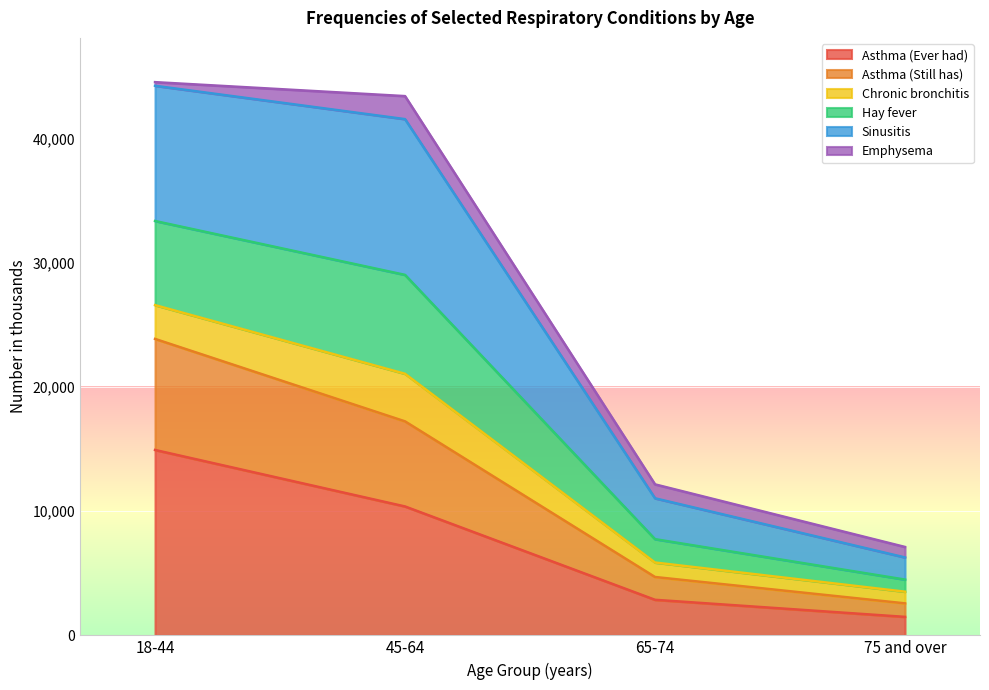

What are all the series names shown in the legend?

Asthma (Ever had), Asthma (Still has), Chronic bronchitis, Hay fever, Sinusitis, Emphysema